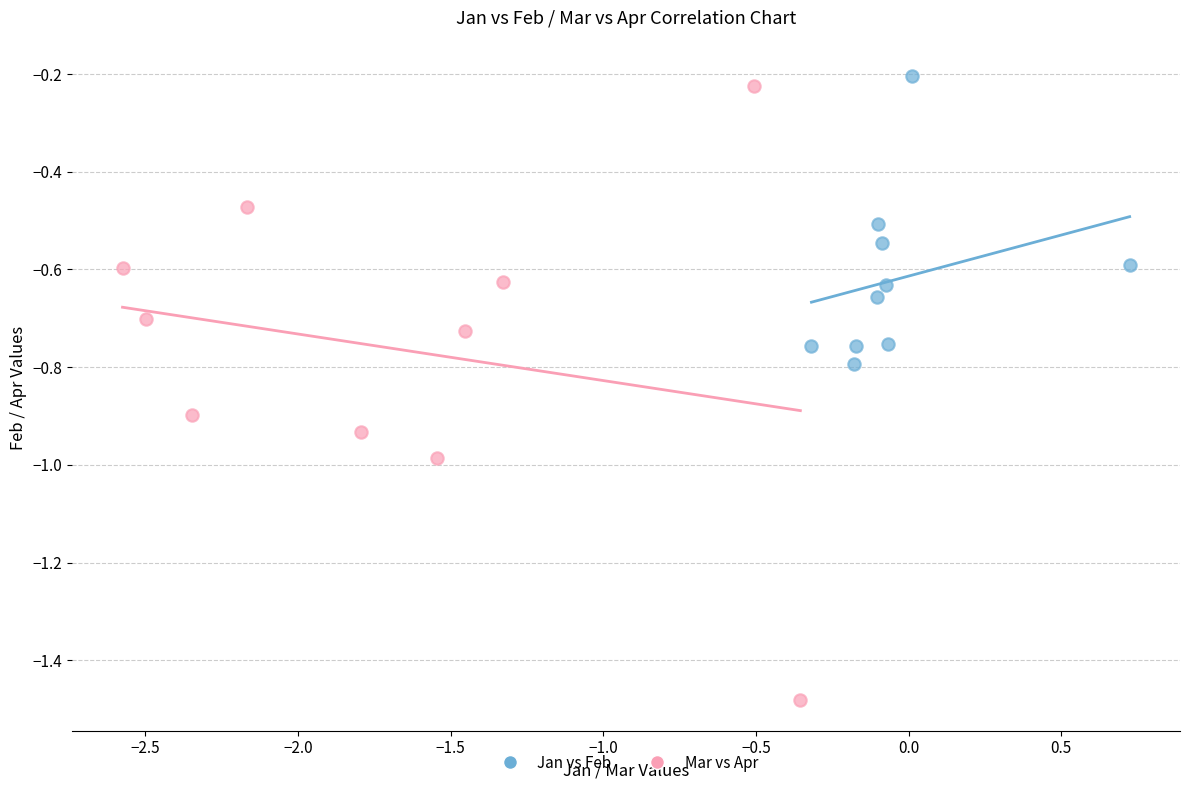

Which series has the widest spread of Y values?

Mar vs Apr